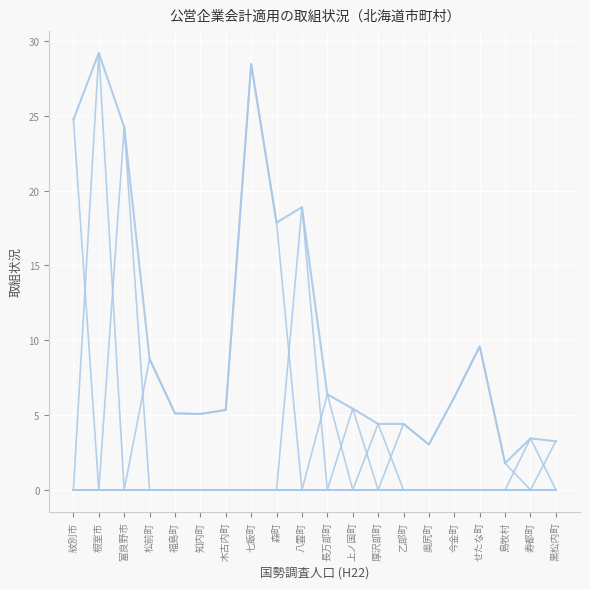

Is this an area chart (filled region under the line)?

No